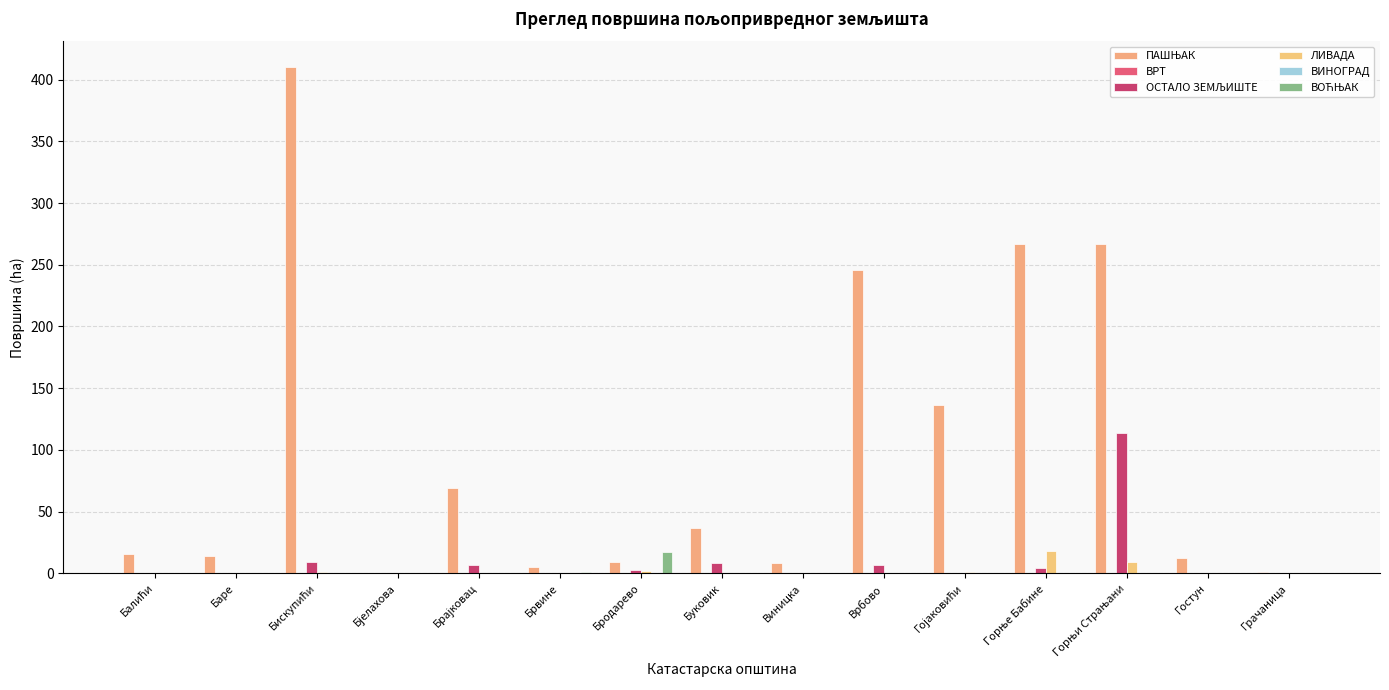

True or false: ВОЋЊАК has a value of 0.0 at Бискупићи.

True